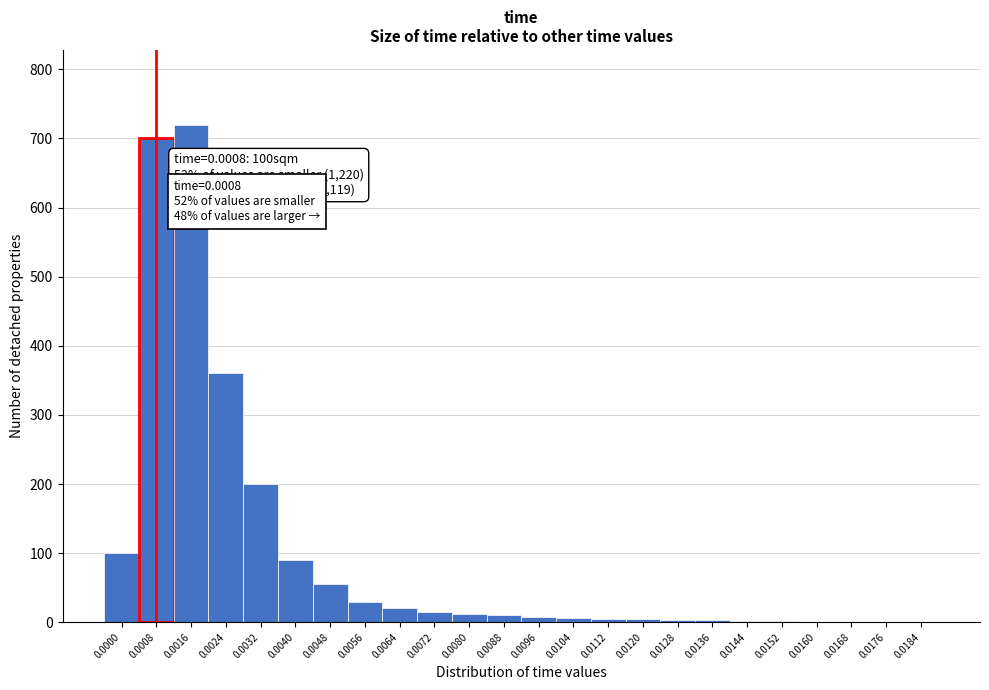

What is the greatest value displayed?

720